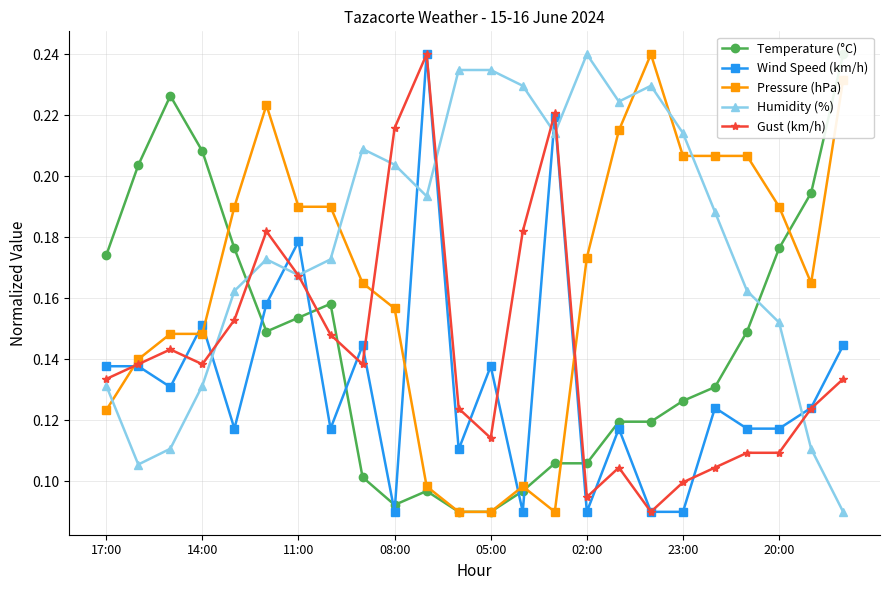

True or false: Humidity (%) and Wind Speed (km/h) intersect in this chart.

True